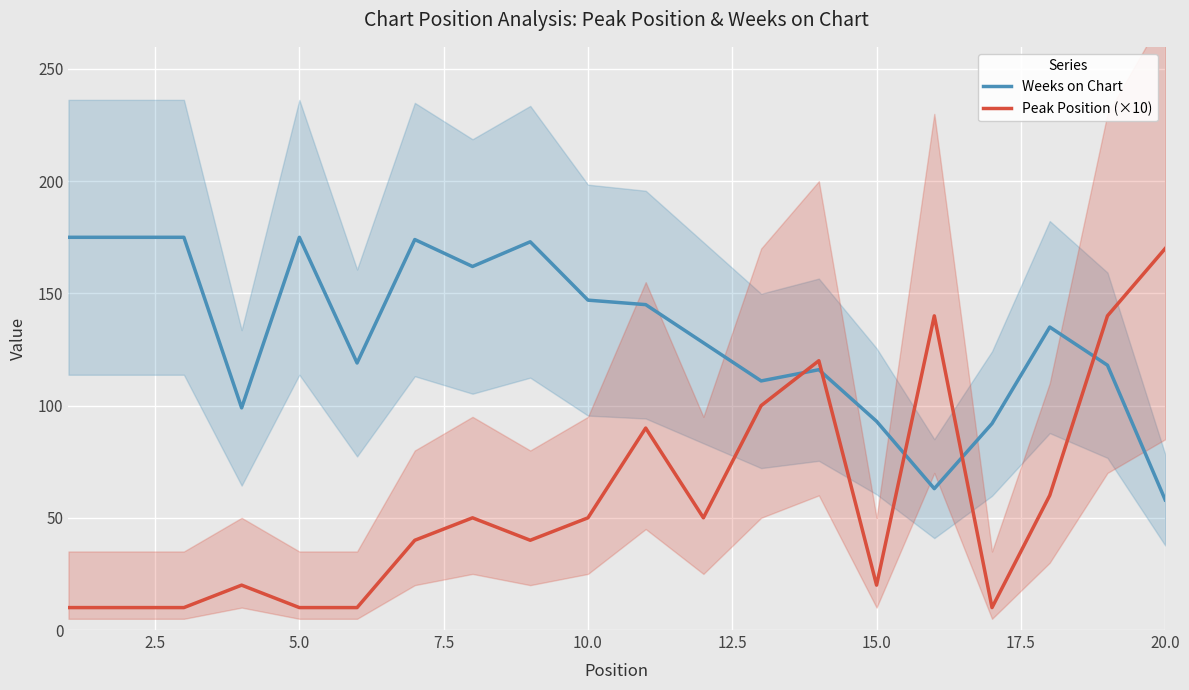

Reading left to right, extract all data points from this chart.

Weeks on Chart: 175	175	175	99	175	119	174	162	173	147	145	128	111	116	93	63	92	135	118	58
Peak Position (×10): 10	10	10	20	10	10	40	50	40	50	90	50	100	120	20	140	10	60	140	170